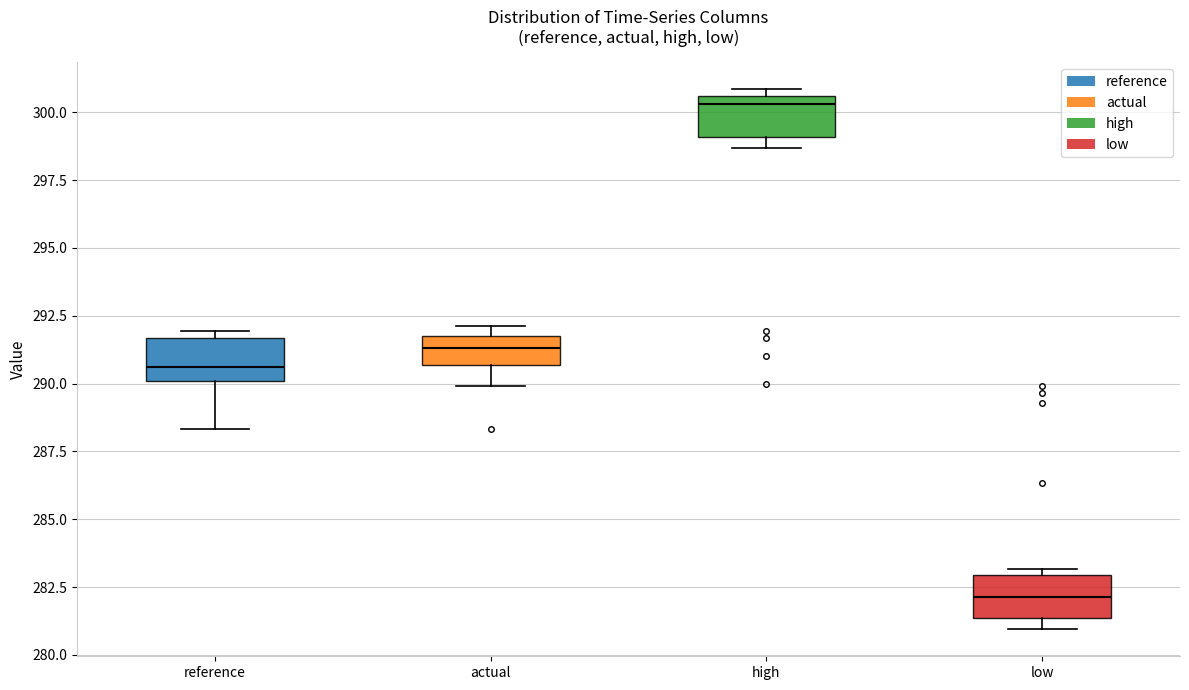

Reading left to right, read every box against the y-axis: the position of its median line, the range the box covers, and the ends of its whiskers. The values are not printed on the chart, so give them approximately, as read against the axis.

reference: median 290.5, box 290.0 to 291.5, whiskers 288.5 to 292.0
actual: median 291.5, box 290.5 to 292.0, whiskers 290.0 to 292.0 (just above the box's upper edge)
high: median 300.5 (just below the box's upper edge), box 299.0 to 300.5, whiskers 298.5 to 301.0
low: median 282.0, box 281.5 to 283.0, whiskers 281.0 to 283.0 (just above the box's upper edge)